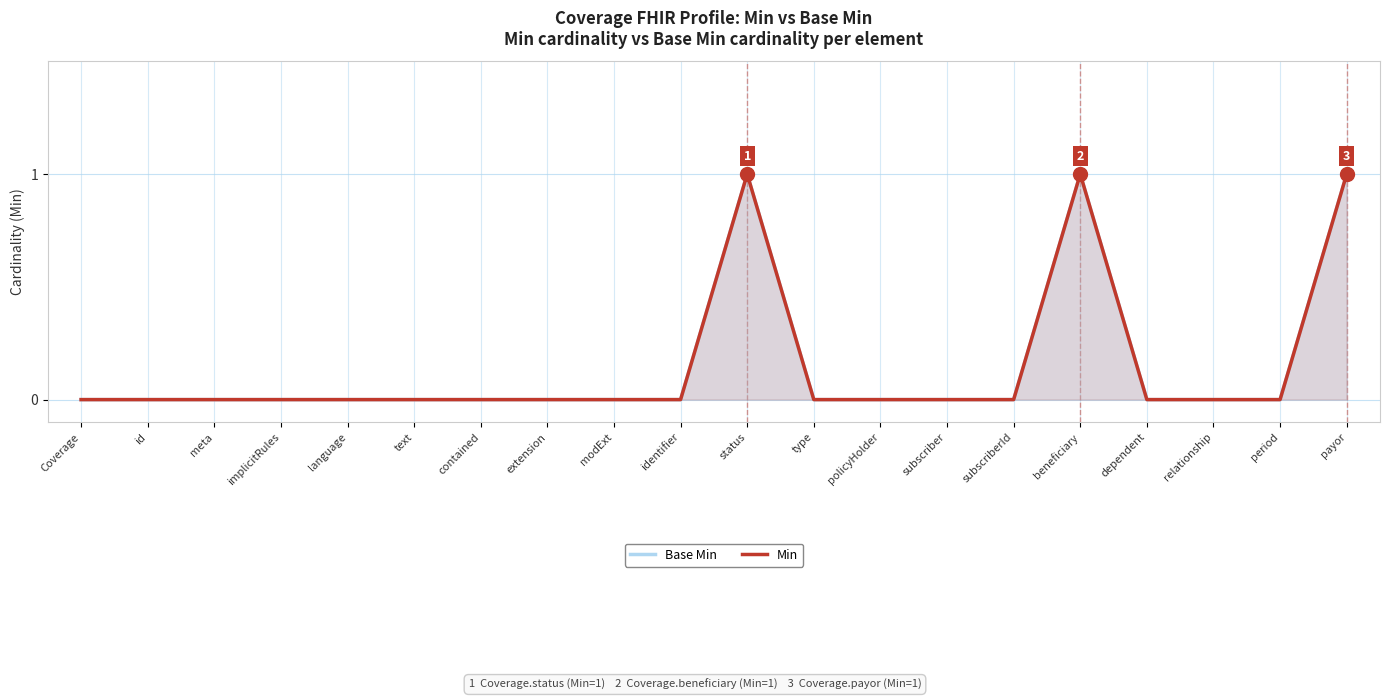

Where is the first local maximum for Base Min?

status